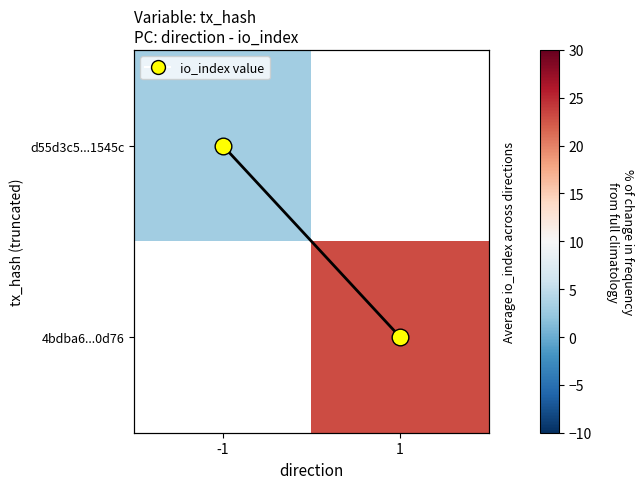

Which series changed the most between -1 and 1?

avg io_index